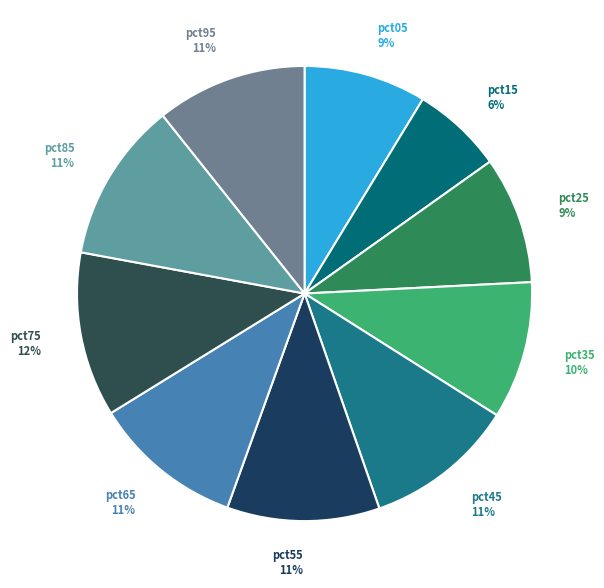

How many segments does this pie chart have?

10